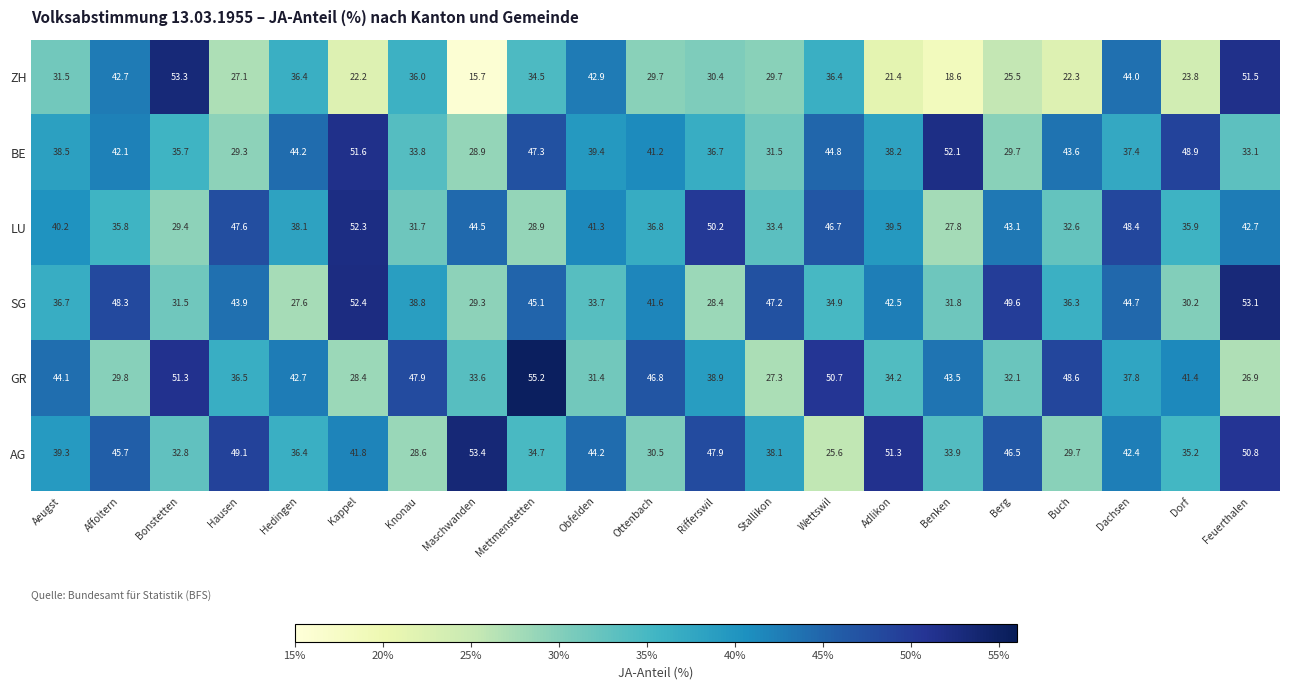

Rank the series at Benken from highest to lowest value.

BE, GR, AG, SG, LU, ZH